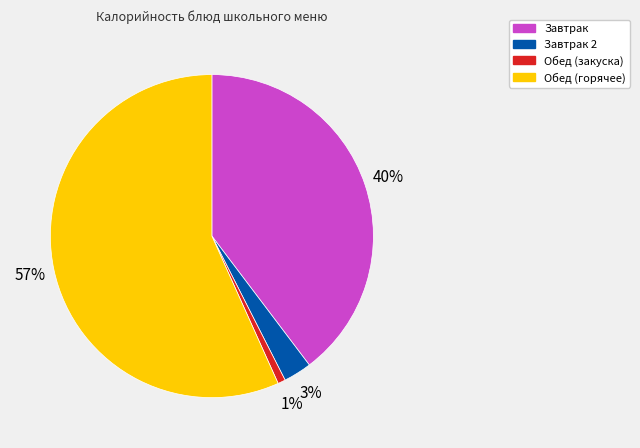

How many segments does this pie chart have?

4